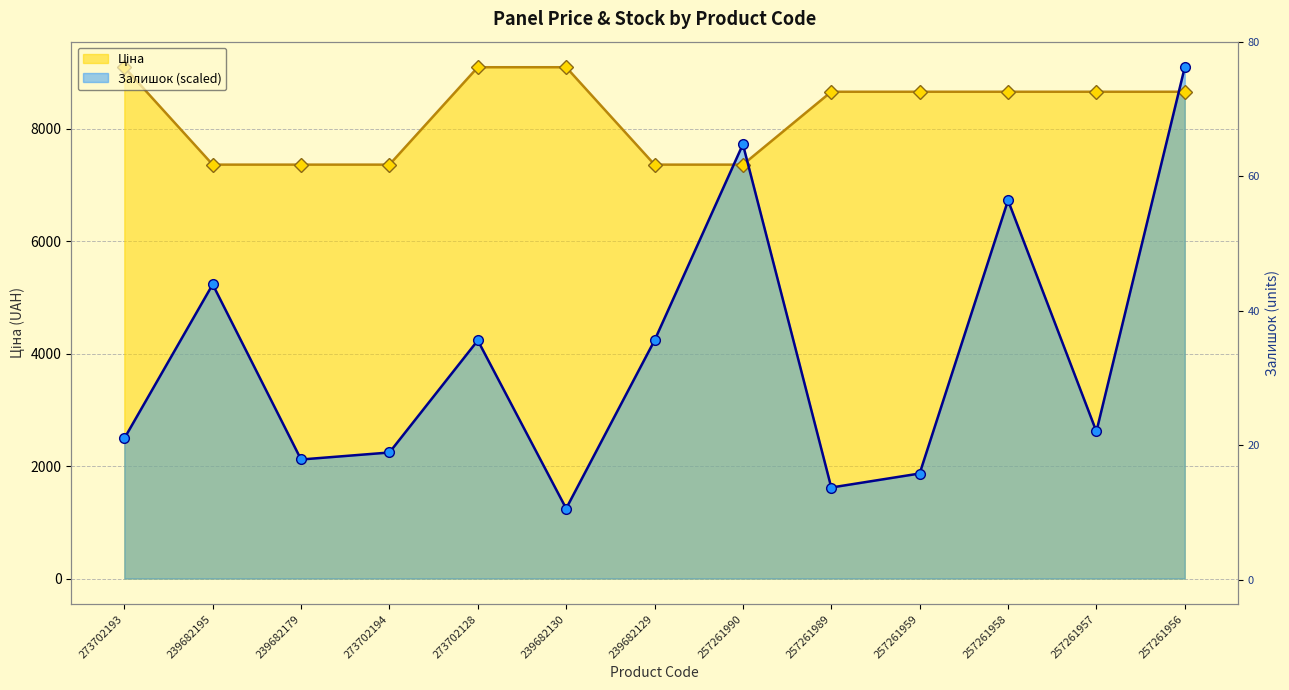

Where do Ціна and Залишок first cross each other?

239682129 and 257261990